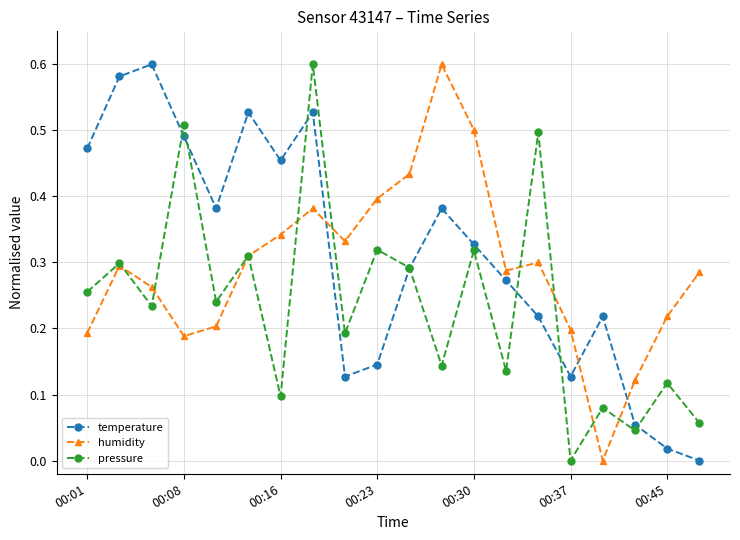

In pressure, how many points are lower than both neighbors (excluding endpoints)?

8